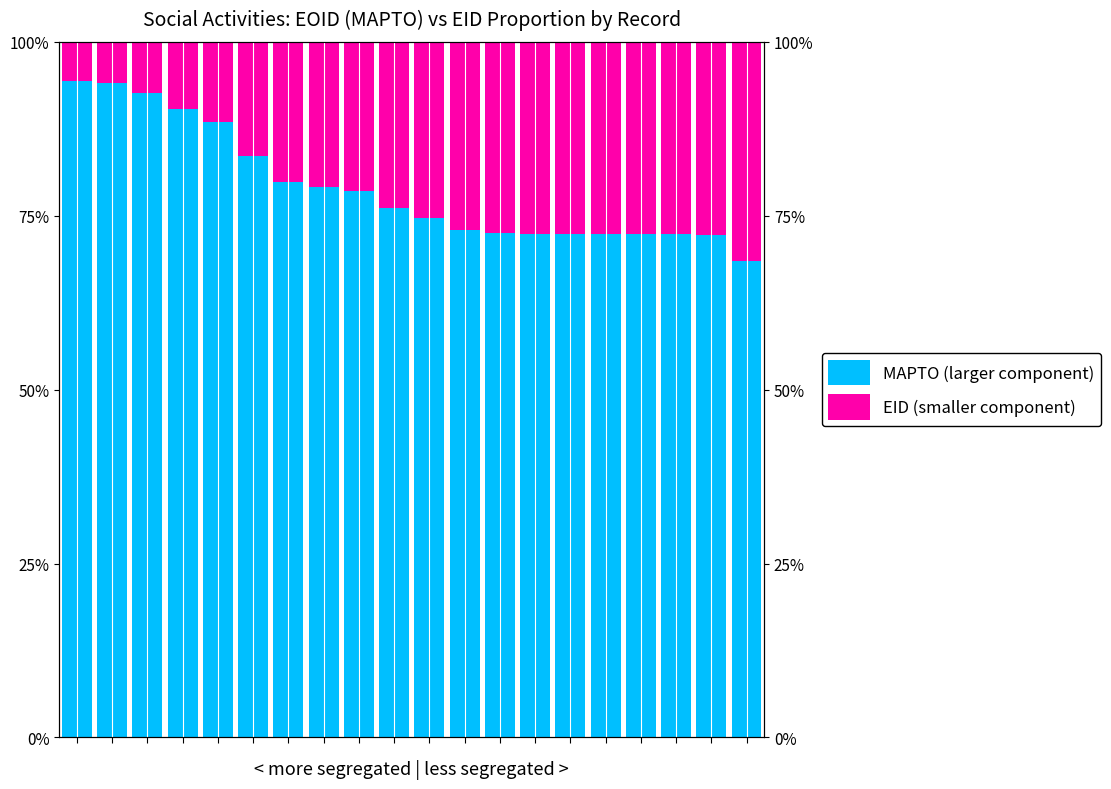

How many bars are there in total?

40